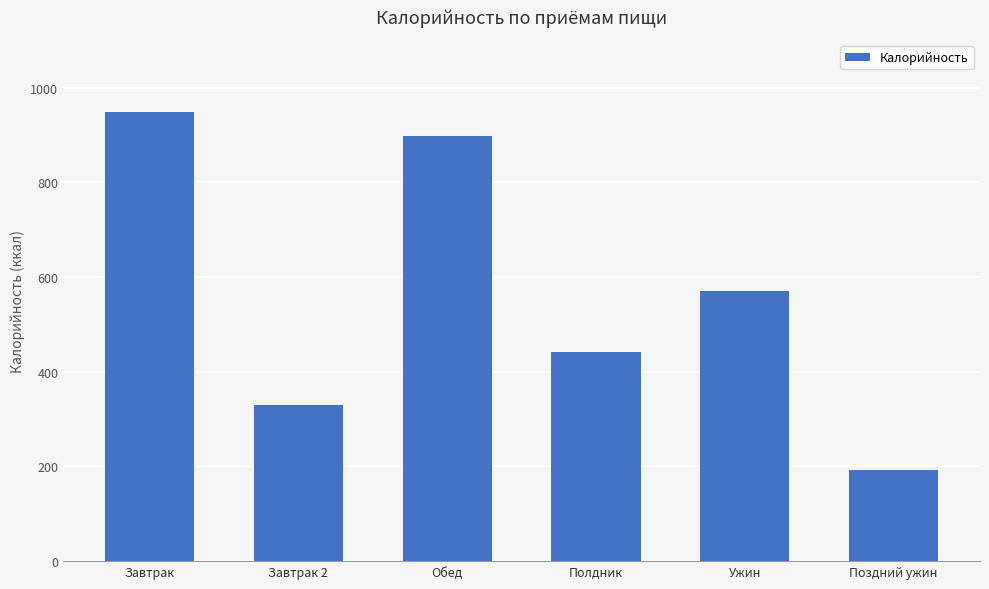

At which label does the data first exceed 570?

Завтрак